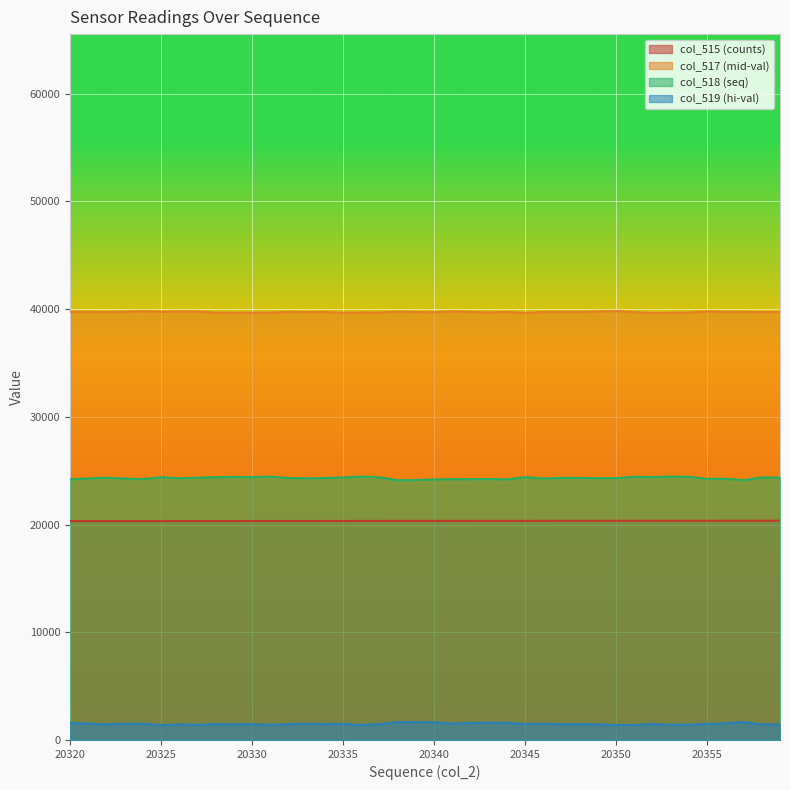

What is the average value of the col_518 series?

20340